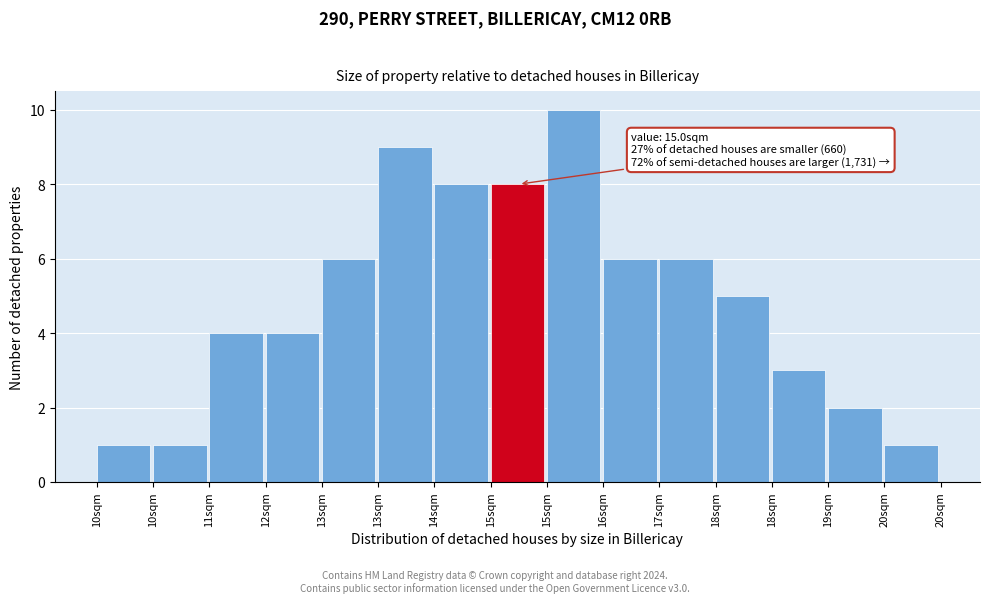

How many values are below 5?

7